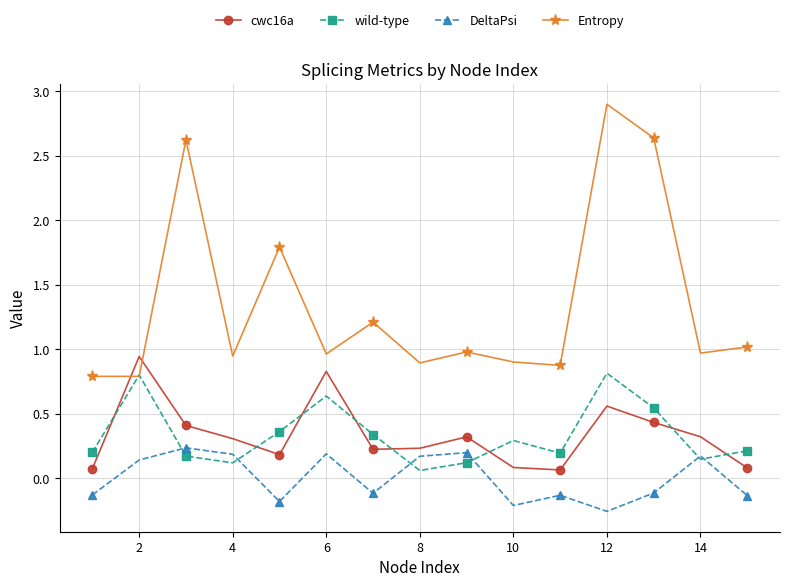

Which series has the largest range (max minus min)?

Entropy